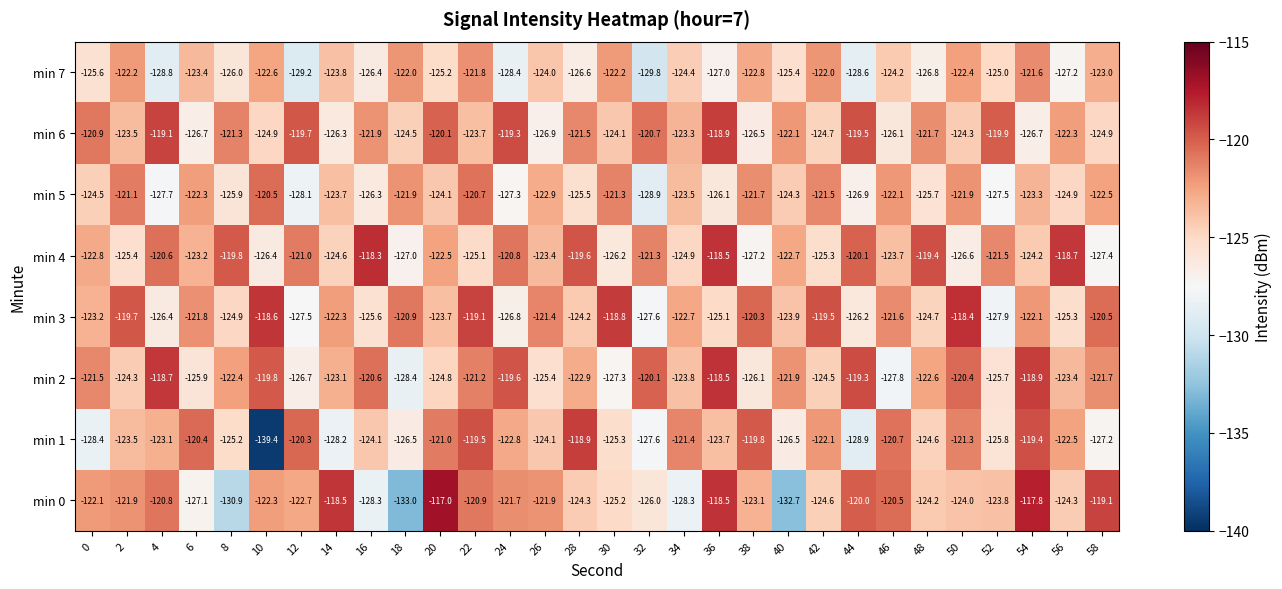

Which series has the widest spread of values?

min 1